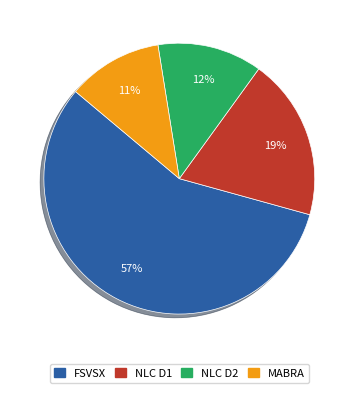

To the nearest percent, what is the difference between the NLC D1 and NLC D2 slice percentages?

7%